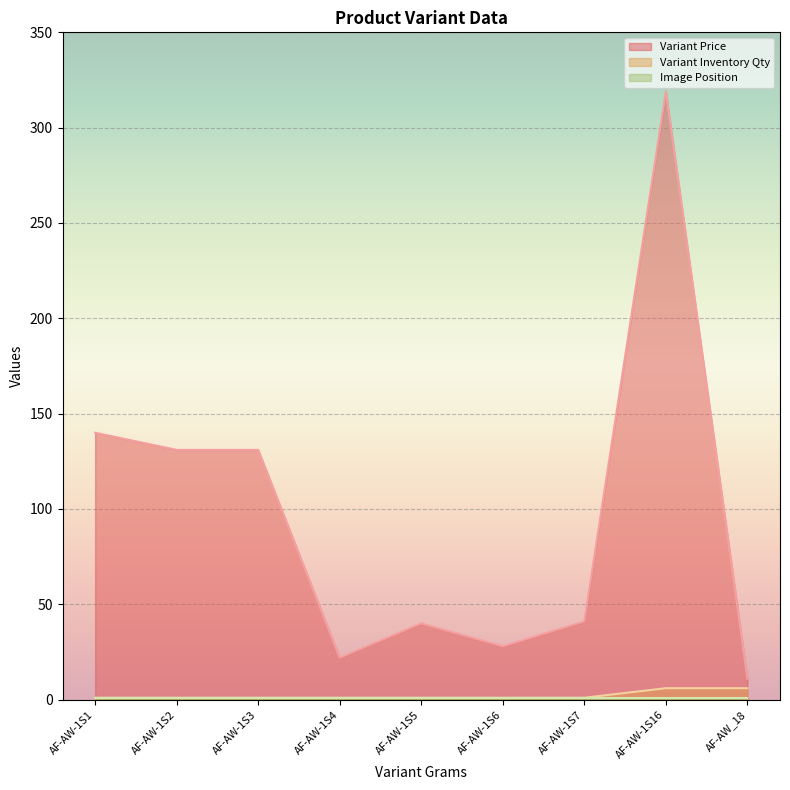

What is the average value of the Variant Price series?

96